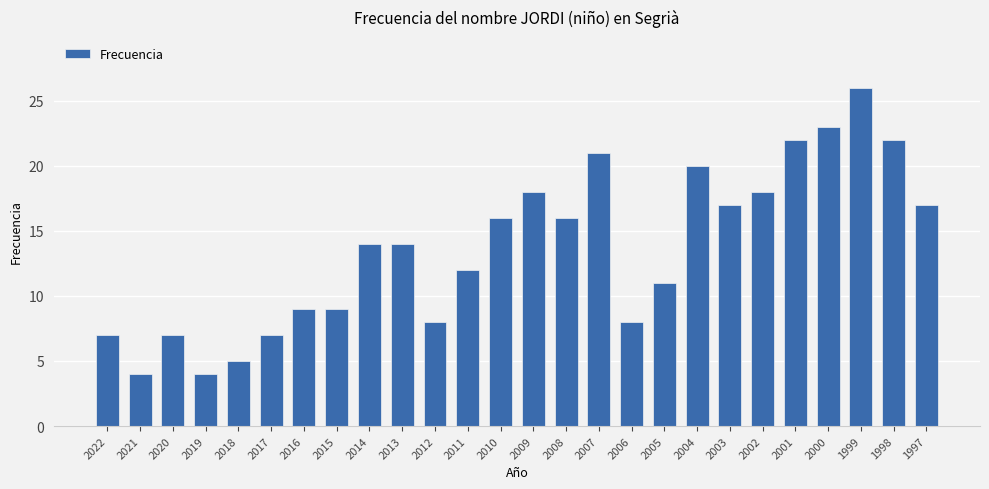

Reading left to right, transcribe all the data shown in this chart.

2022=7	2021=4	2020=7	2019=4	2018=5	2017=7	2016=9	2015=9	2014=14	2013=14	2012=8	2011=12	2010=16	2009=18	2008=16	2007=21	2006=8	2005=11	2004=20	2003=17	2002=18	2001=22	2000=23	1999=26	1998=22	1997=17